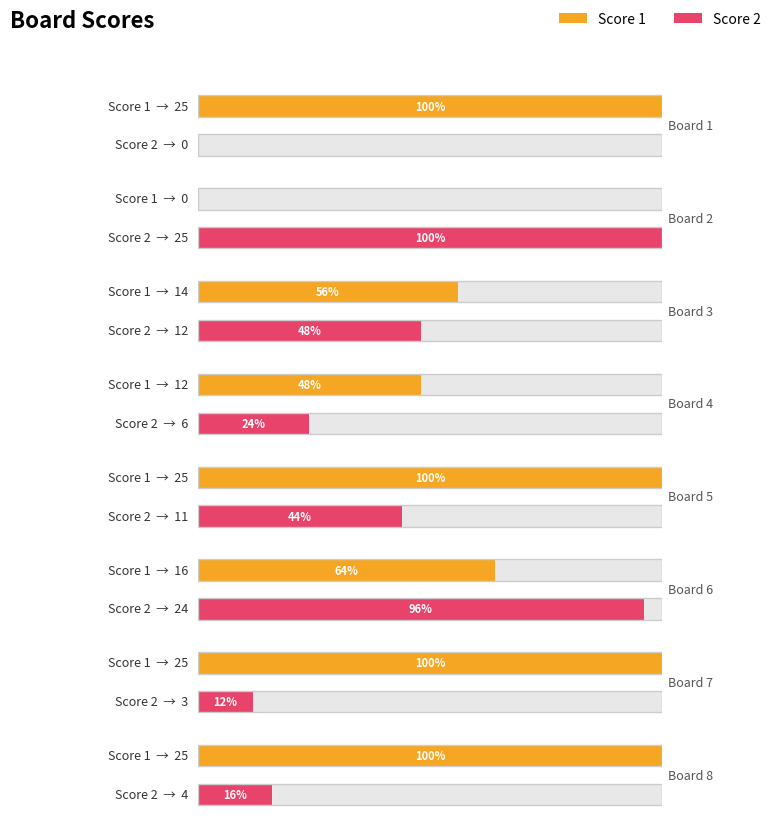

What is the difference between the maximum and minimum values in the Score 2 series?

25